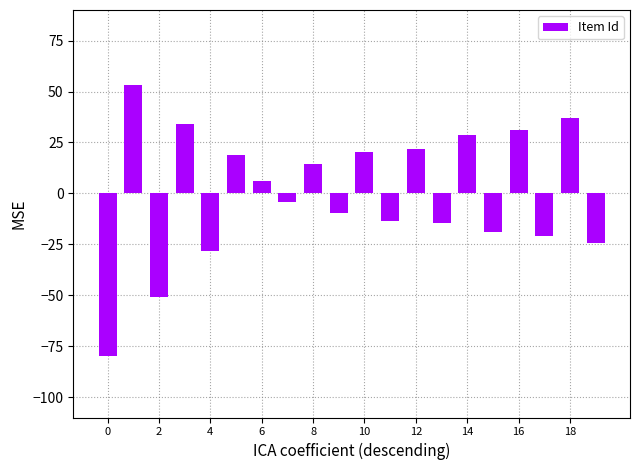

What is the maximum value shown in the chart?

53.3